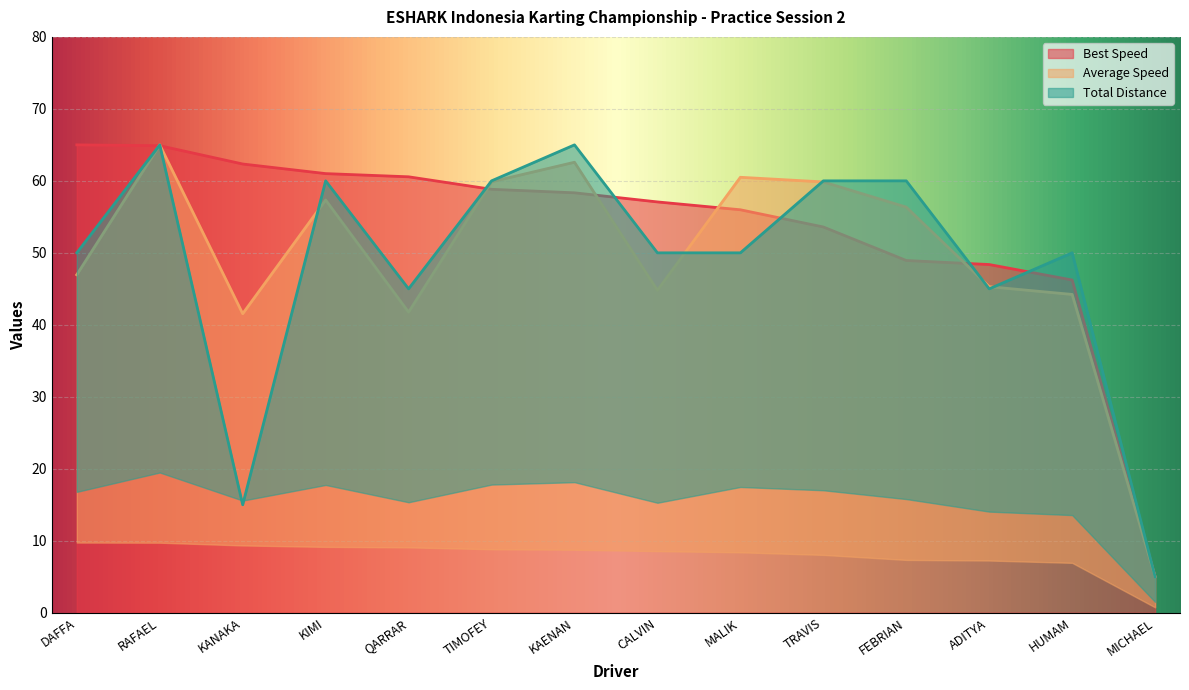

True or false: Total Laps has a value of 8.5 at MICHAEL.

False